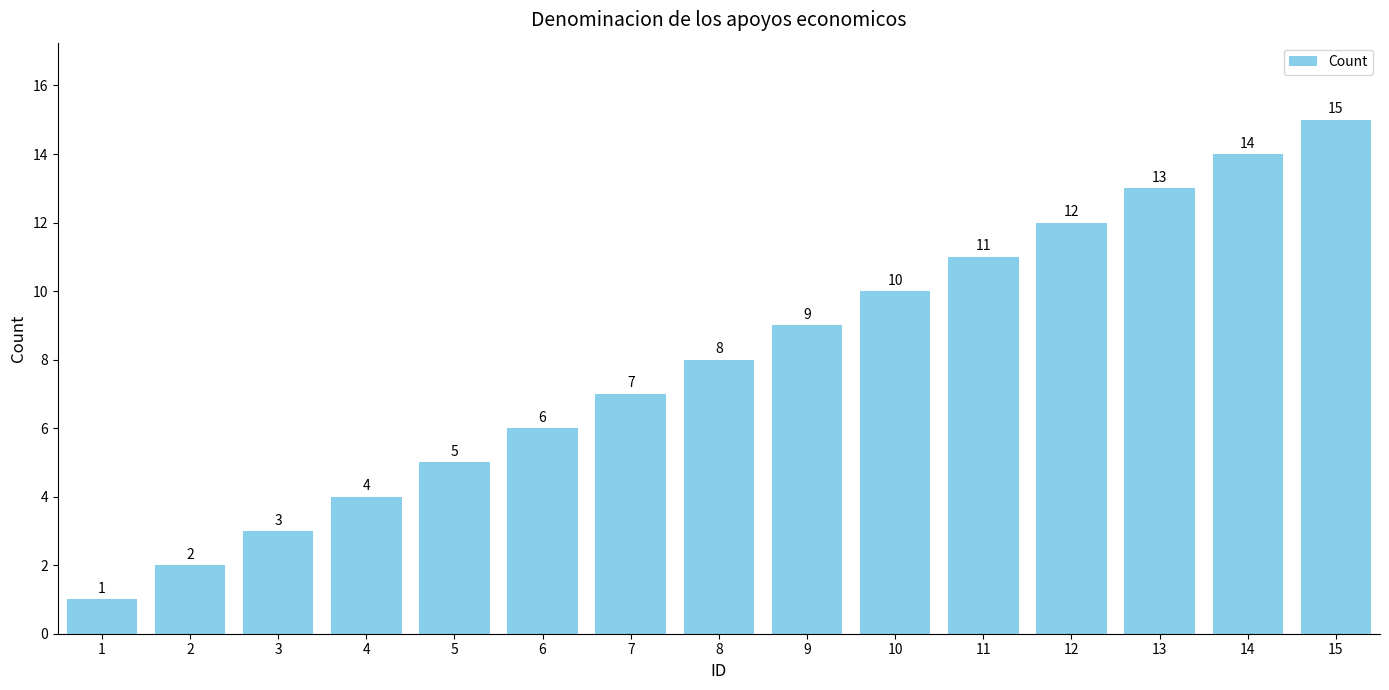

Reading right to left, what are all the values shown in this chart?

15	14	13	12	11	10	9	8	7	6	5	4	3	2	1